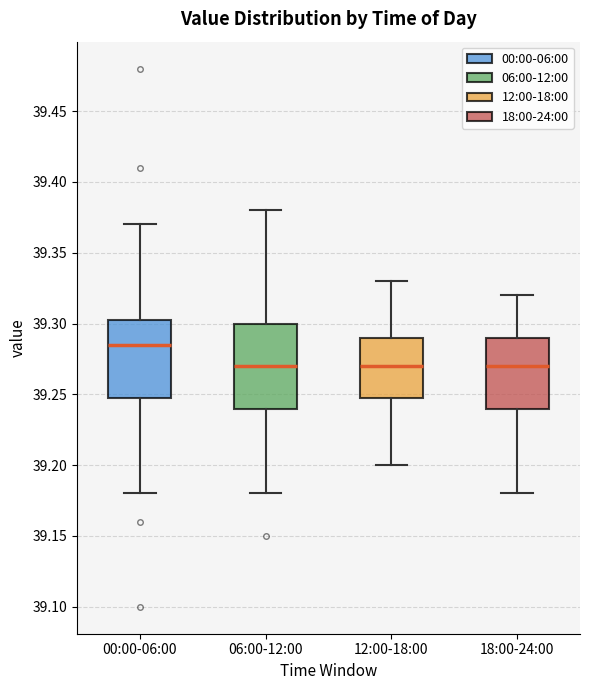

Reading left to right, transcribe this box plot: for each box, give where its median line is, the range the box spans, and where its two whiskers end, as read against the y-axis. The values are not printed on the chart, so give them approximately, as read against the axis.

00:00-06:00: median 39.285, box 39.250 to 39.305, whiskers 39.180 to 39.370
06:00-12:00: median 39.270, box 39.240 to 39.300, whiskers 39.180 to 39.380
12:00-18:00: median 39.270, box 39.250 to 39.290, whiskers 39.200 to 39.330
18:00-24:00: median 39.270, box 39.240 to 39.290, whiskers 39.180 to 39.320